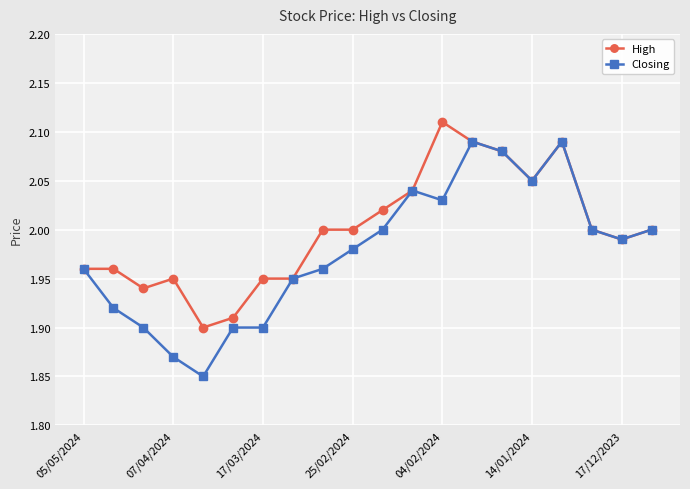

List the series in order of their overall mean, lowest first.

Closing, High